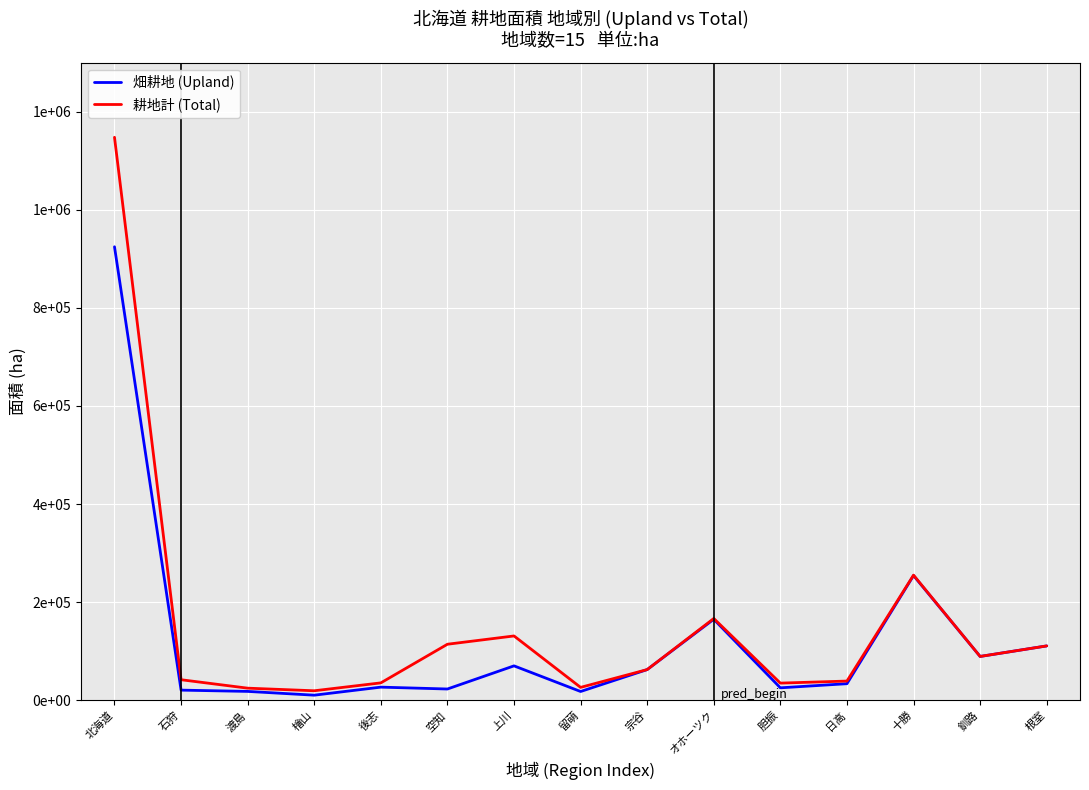

What is the value of the 耕地計 (Total) point at the 1st from the left?

1148000